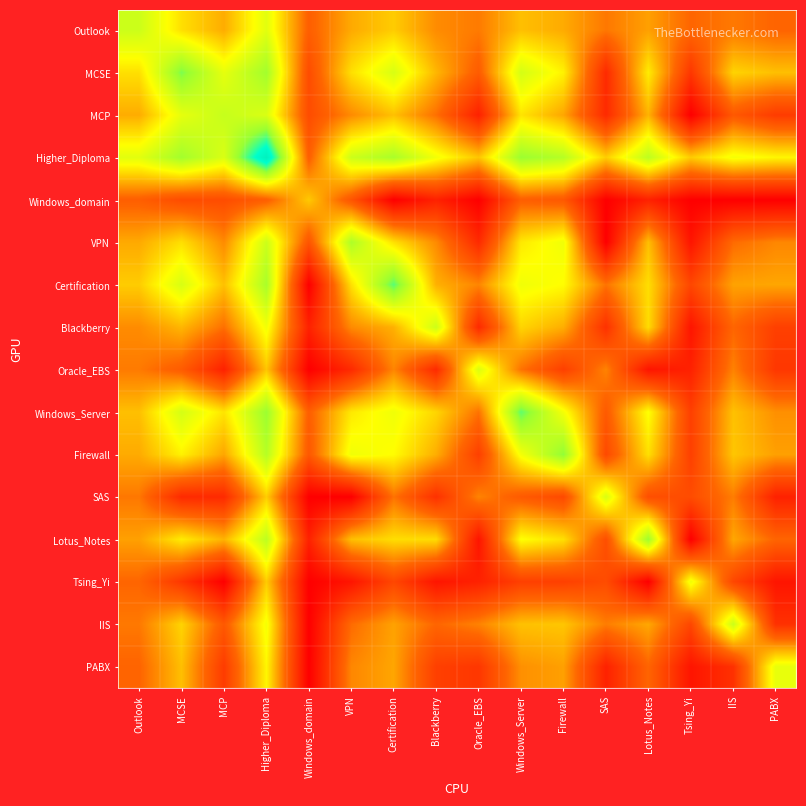

Reading left to right, list all the values displayed in this chart.

Outlook: Outlook=7.2	MCSE=5.5	MCP=4.6	Higher_Diploma=6.7	Windows_domain=3.1	VPN=4.5	Certification=5.2	Blackberry=4.0	Oracle_EBS=3.7	Windows_Server=4.9	Firewall=4.6	SAS=3.6	Lotus_Notes=4.4	Tsing_Yi=3.3	IIS=3.7	PABX=3.3
MCSE: Outlook=5.5	MCSE=8.6	MCP=6.6	Higher_Diploma=8.1	Windows_domain=2.5	VPN=5.5	Certification=6.9	Blackberry=4.8	Oracle_EBS=3.0	Windows_Server=7.0	Firewall=5.8	SAS=1.4	Lotus_Notes=5.7	Tsing_Yi=1.8	IIS=5.3	PABX=4.9
MCP: Outlook=4.6	MCSE=6.6	MCP=7.3	Higher_Diploma=6.9	Windows_domain=2.5	VPN=4.0	Certification=5.0	Blackberry=3.5	Oracle_EBS=1.1	Windows_Server=5.6	Firewall=4.5	SAS=1.4	Lotus_Notes=4.7	Tsing_Yi=0.0	IIS=2.9	PABX=1.9
Higher_Diploma: Outlook=6.7	MCSE=8.1	MCP=6.9	Higher_Diploma=11.0	Windows_domain=3.1	VPN=7.2	Certification=7.9	Blackberry=6.3	Oracle_EBS=5.0	Windows_Server=8.2	Firewall=7.7	SAS=5.2	Lotus_Notes=7.5	Tsing_Yi=5.1	IIS=6.3	PABX=5.9
Windows_domain: Outlook=3.1	MCSE=2.5	MCP=2.5	Higher_Diploma=3.1	Windows_domain=5.1	VPN=2.8	Certification=0.0	Blackberry=1.1	Oracle_EBS=0.0	Windows_Server=3.1	Firewall=2.9	SAS=0.0	Lotus_Notes=1.1	Tsing_Yi=0.0	IIS=0.0	PABX=0.0
VPN: Outlook=4.5	MCSE=5.5	MCP=4.0	Higher_Diploma=7.2	Windows_domain=2.8	VPN=7.8	Certification=5.5	Blackberry=4.0	Oracle_EBS=1.4	Windows_Server=5.7	Firewall=6.4	SAS=0.0	Lotus_Notes=4.9	Tsing_Yi=0.7	IIS=3.4	PABX=3.9
Certification: Outlook=5.2	MCSE=6.9	MCP=5.0	Higher_Diploma=7.9	Windows_domain=0.0	VPN=5.5	Certification=9.0	Blackberry=4.7	Oracle_EBS=3.9	Windows_Server=6.4	Firewall=6.0	SAS=3.6	Lotus_Notes=5.5	Tsing_Yi=2.3	IIS=4.4	PABX=4.5
Blackberry: Outlook=4.0	MCSE=4.8	MCP=3.5	Higher_Diploma=6.3	Windows_domain=1.1	VPN=4.0	Certification=4.7	Blackberry=7.2	Oracle_EBS=1.4	Windows_Server=5.3	Firewall=4.6	SAS=1.6	Lotus_Notes=5.4	Tsing_Yi=0.7	IIS=3.3	PABX=2.1
Oracle_EBS: Outlook=3.7	MCSE=3.0	MCP=1.1	Higher_Diploma=5.0	Windows_domain=0.0	VPN=1.4	Certification=3.9	Blackberry=1.4	Oracle_EBS=6.9	Windows_Server=3.6	Firewall=2.1	SAS=3.9	Lotus_Notes=0.7	Tsing_Yi=1.1	IIS=3.8	PABX=1.8
Windows_Server: Outlook=4.9	MCSE=7.0	MCP=5.6	Higher_Diploma=8.2	Windows_domain=3.1	VPN=5.7	Certification=6.4	Blackberry=5.3	Oracle_EBS=3.6	Windows_Server=8.9	Firewall=6.3	SAS=2.9	Lotus_Notes=6.1	Tsing_Yi=2.1	IIS=5.0	PABX=4.1
Firewall: Outlook=4.6	MCSE=5.8	MCP=4.5	Higher_Diploma=7.7	Windows_domain=2.9	VPN=6.4	Certification=6.0	Blackberry=4.6	Oracle_EBS=2.1	Windows_Server=6.3	Firewall=8.4	SAS=2.4	Lotus_Notes=5.5	Tsing_Yi=2.1	IIS=5.0	PABX=4.4
SAS: Outlook=3.6	MCSE=1.4	MCP=1.4	Higher_Diploma=5.2	Windows_domain=0.0	VPN=0.0	Certification=3.6	Blackberry=1.6	Oracle_EBS=3.9	Windows_Server=2.9	Firewall=2.4	SAS=6.9	Lotus_Notes=2.6	Tsing_Yi=2.5	IIS=3.7	PABX=1.1
Lotus_Notes: Outlook=4.4	MCSE=5.7	MCP=4.7	Higher_Diploma=7.5	Windows_domain=1.1	VPN=4.9	Certification=5.5	Blackberry=5.4	Oracle_EBS=0.7	Windows_Server=6.1	Firewall=5.5	SAS=2.6	Lotus_Notes=8.1	Tsing_Yi=0.0	IIS=4.5	PABX=3.3
Tsing_Yi: Outlook=3.3	MCSE=1.8	MCP=0.0	Higher_Diploma=5.1	Windows_domain=0.0	VPN=0.7	Certification=2.3	Blackberry=0.7	Oracle_EBS=1.1	Windows_Server=2.1	Firewall=2.1	SAS=2.5	Lotus_Notes=0.0	Tsing_Yi=6.4	IIS=2.3	PABX=0.7
IIS: Outlook=3.7	MCSE=5.3	MCP=2.9	Higher_Diploma=6.3	Windows_domain=0.0	VPN=3.4	Certification=4.4	Blackberry=3.3	Oracle_EBS=3.8	Windows_Server=5.0	Firewall=5.0	SAS=3.7	Lotus_Notes=4.5	Tsing_Yi=2.3	IIS=7.2	PABX=1.6
PABX: Outlook=3.3	MCSE=4.9	MCP=1.9	Higher_Diploma=5.9	Windows_domain=0.0	VPN=3.9	Certification=4.5	Blackberry=2.1	Oracle_EBS=1.8	Windows_Server=4.1	Firewall=4.4	SAS=1.1	Lotus_Notes=3.3	Tsing_Yi=0.7	IIS=1.6	PABX=6.6